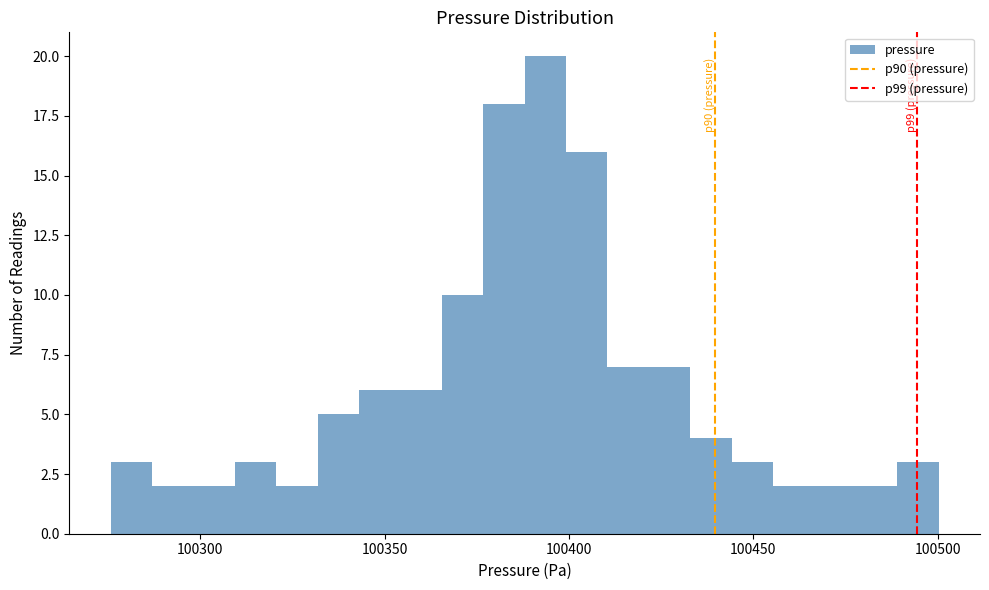

Around what value on the x-axis is the tallest bar? Give the approximate position of its centre, as read against the axis.

100395